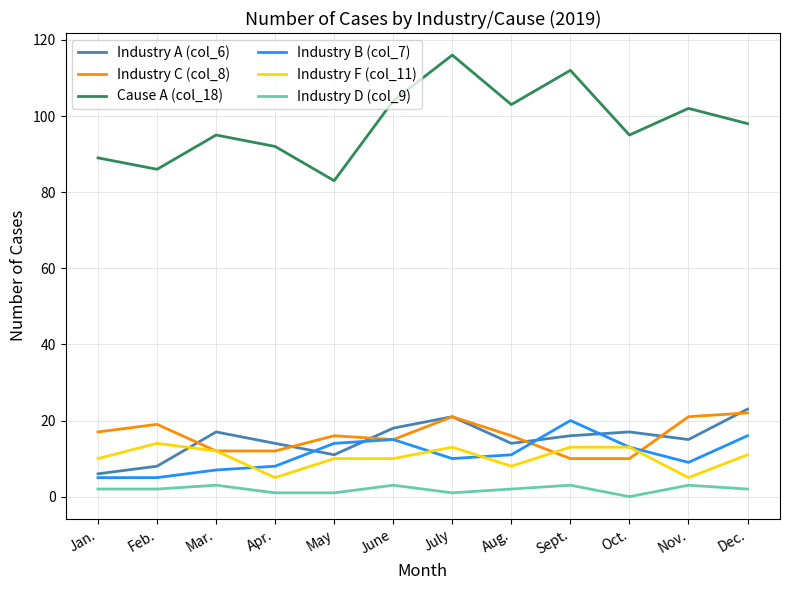

True or false: Industry C (col_8) and Cause A (col_18) intersect in this chart.

False